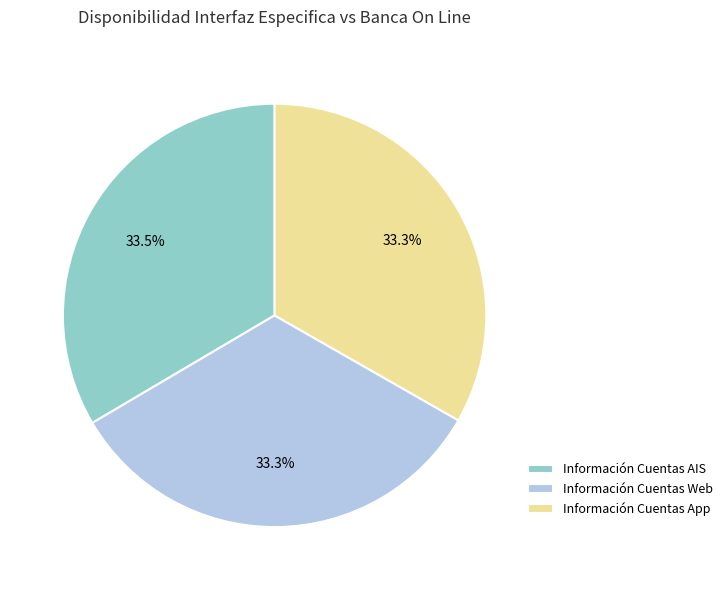

To the nearest percent, what is the average slice percentage?

33%